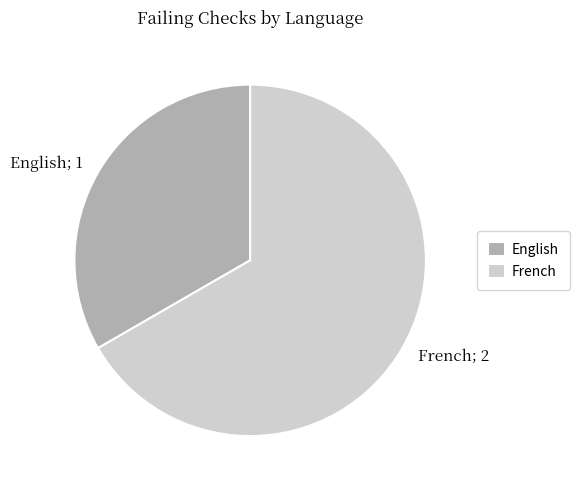

What is the largest slice in the pie chart?

French